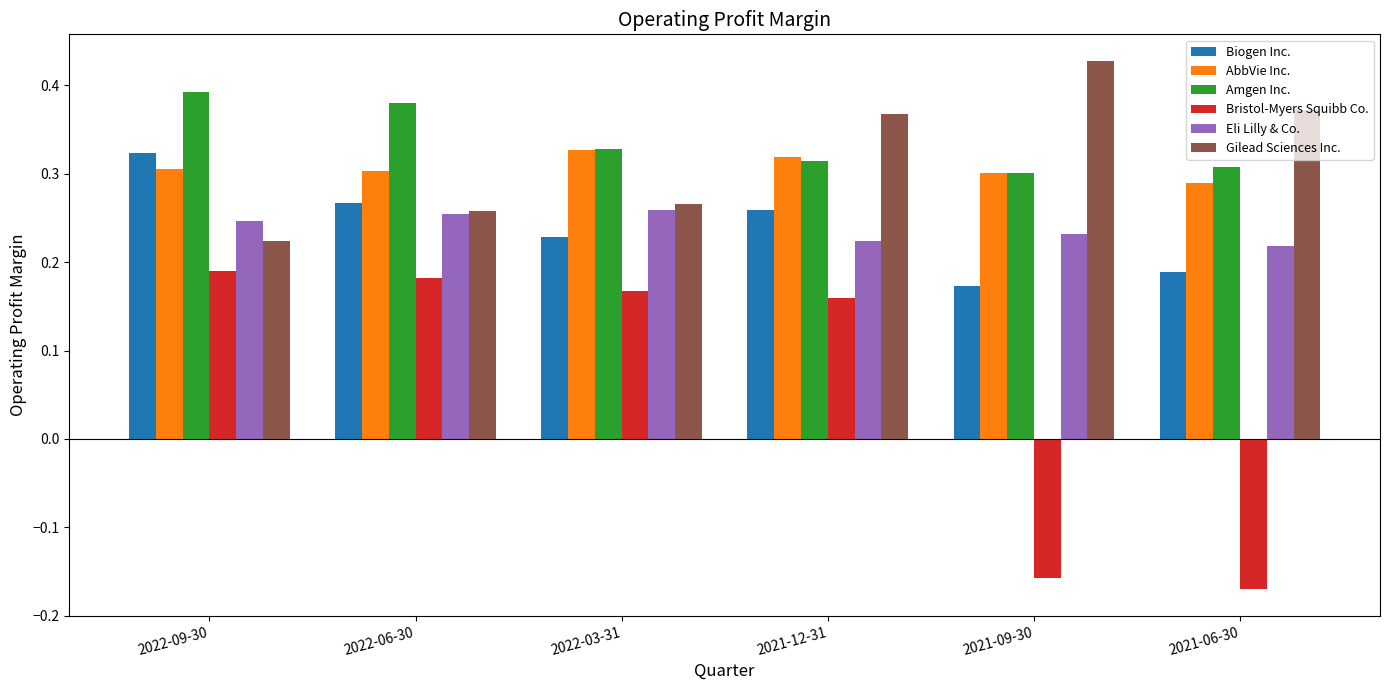

How many bars are there in total?

36